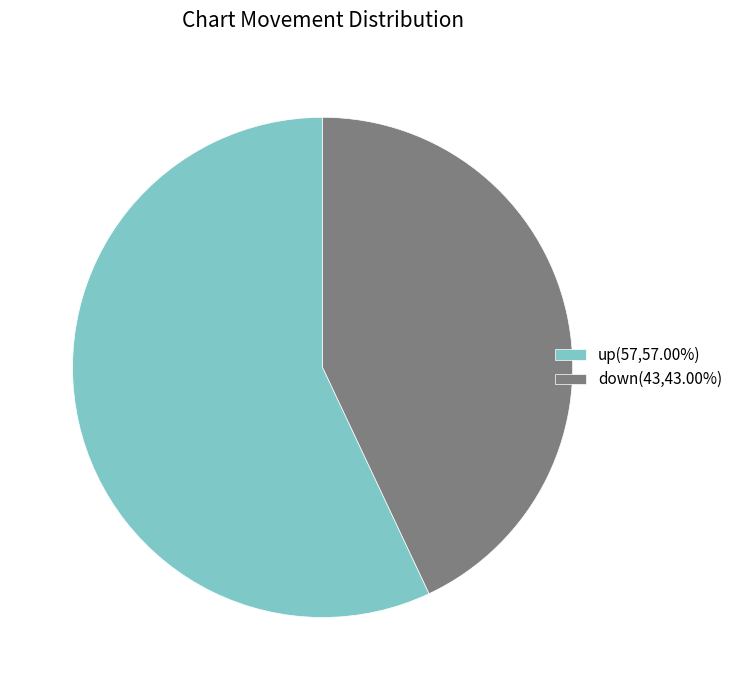

Do up(57,57.00%) and down(43,43.00%) together represent more than half of the pie?

Yes